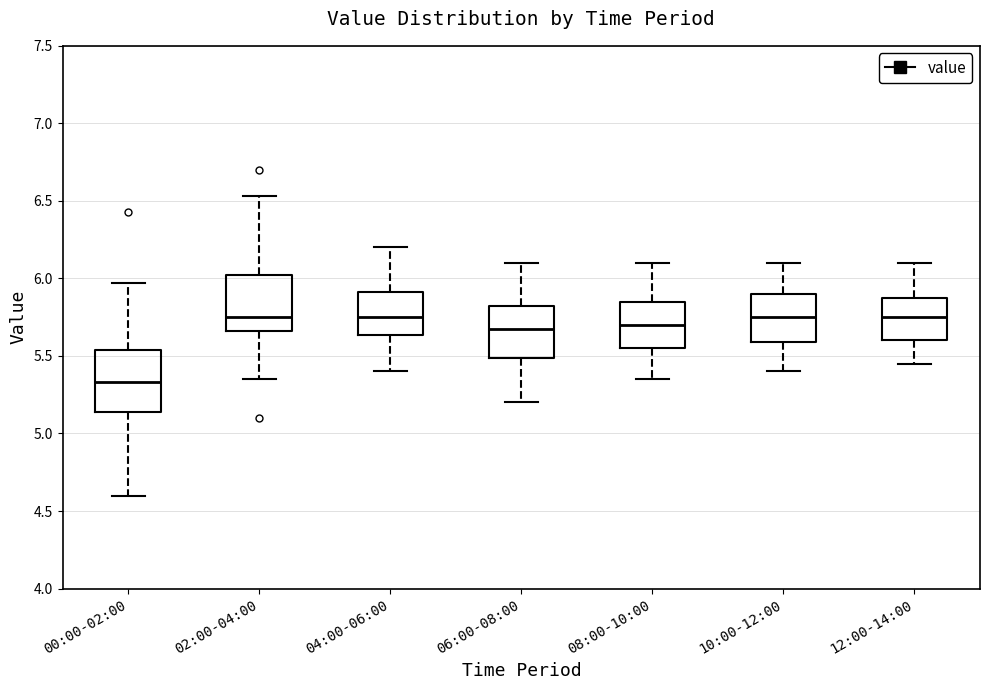

Reading left to right, transcribe this box plot: for each box, give where its median line is, the range the box spans, and where its two whiskers end, as read against the y-axis. The values are not printed on the chart, so give them approximately, as read against the axis.

00:00-02:00: median 5.35, box 5.15 to 5.55, whiskers 4.60 to 5.95
02:00-04:00: median 5.75, box 5.65 to 6.05, whiskers 5.35 to 6.55
04:00-06:00: median 5.75, box 5.65 to 5.90, whiskers 5.40 to 6.20
06:00-08:00: median 5.70, box 5.50 to 5.85, whiskers 5.20 to 6.10
08:00-10:00: median 5.70, box 5.55 to 5.85, whiskers 5.35 to 6.10
10:00-12:00: median 5.75, box 5.60 to 5.90, whiskers 5.40 to 6.10
12:00-14:00: median 5.75, box 5.60 to 5.90, whiskers 5.45 to 6.10